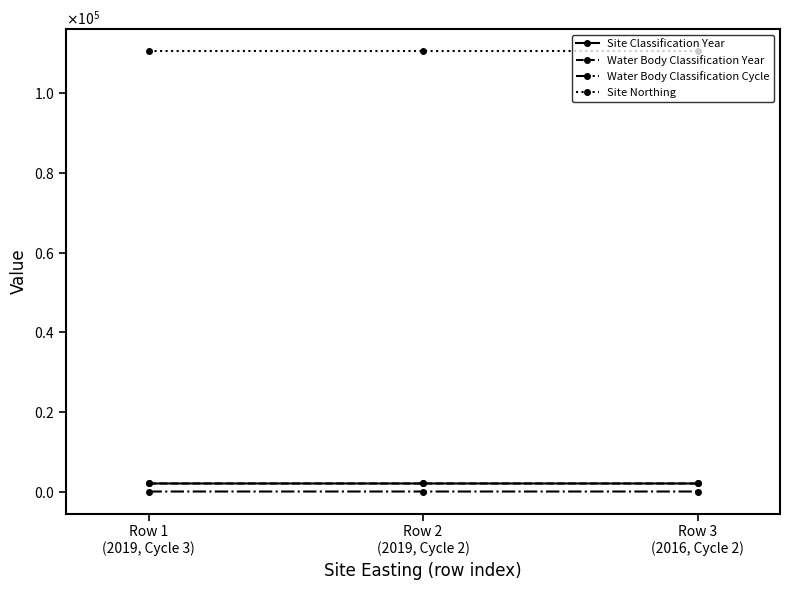

Which series has the largest total across all categories?

Site Northing